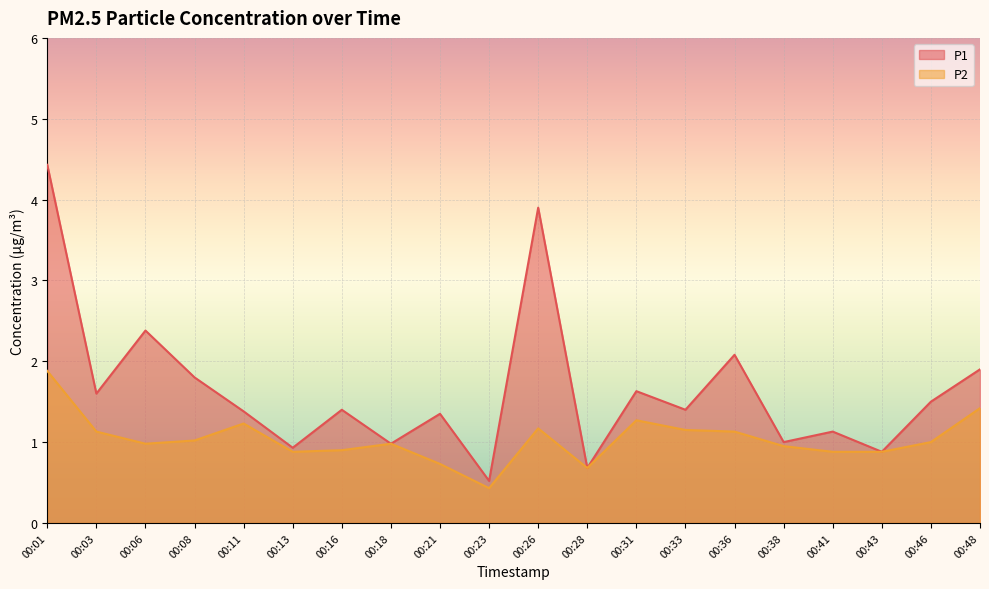

True or false: P2 and P1 cross at least once.

False